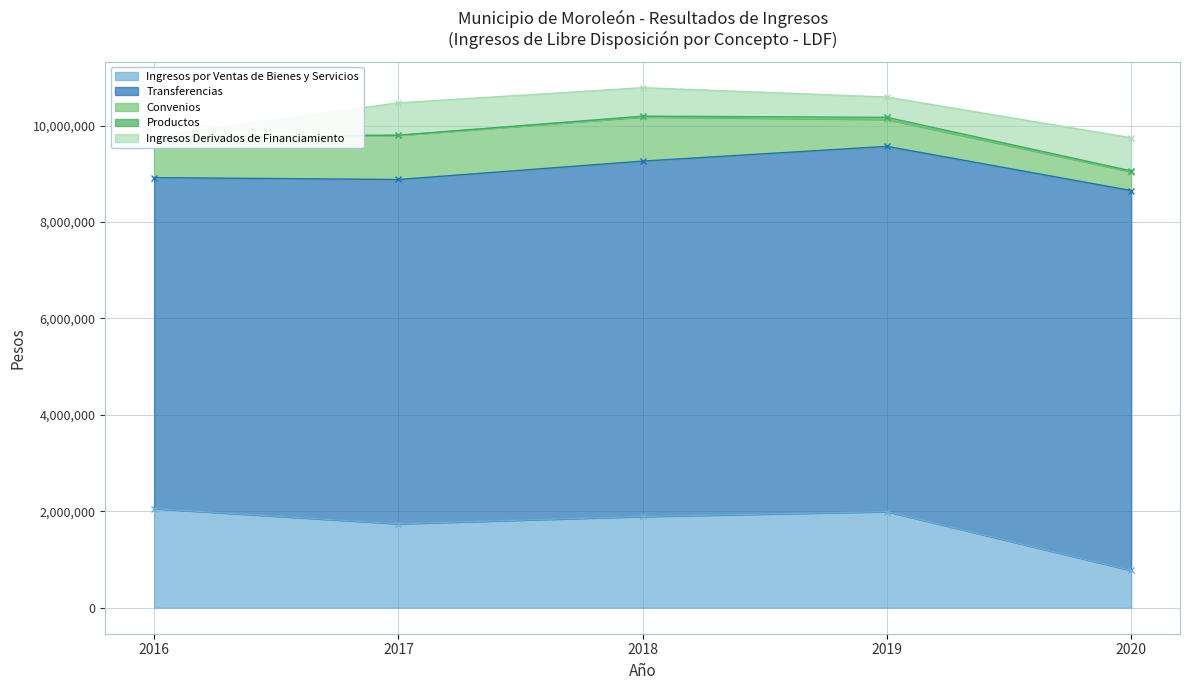

Rank the series by their maximum value, from highest to lowest.

Transferencias, Ingresos por Ventas de Bienes y Servicios, Convenios, Ingresos Derivados de Financiamiento, Productos